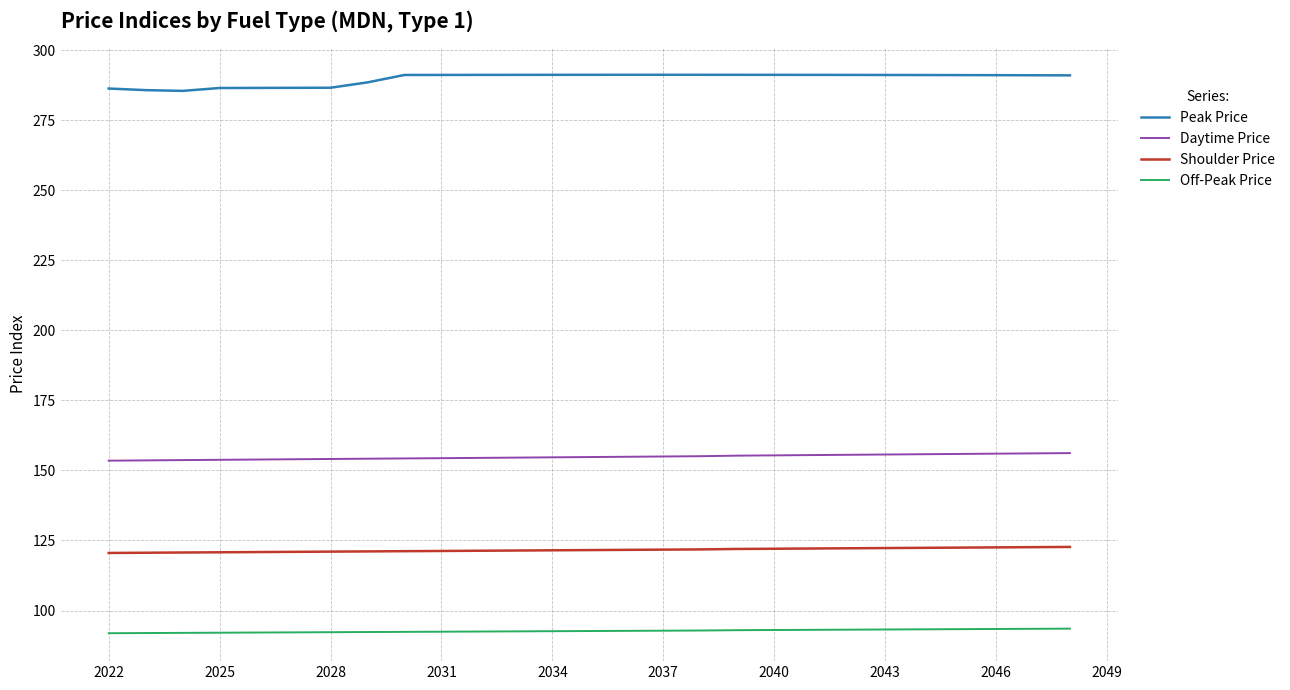

Which series has the largest total across all categories?

Peak Price